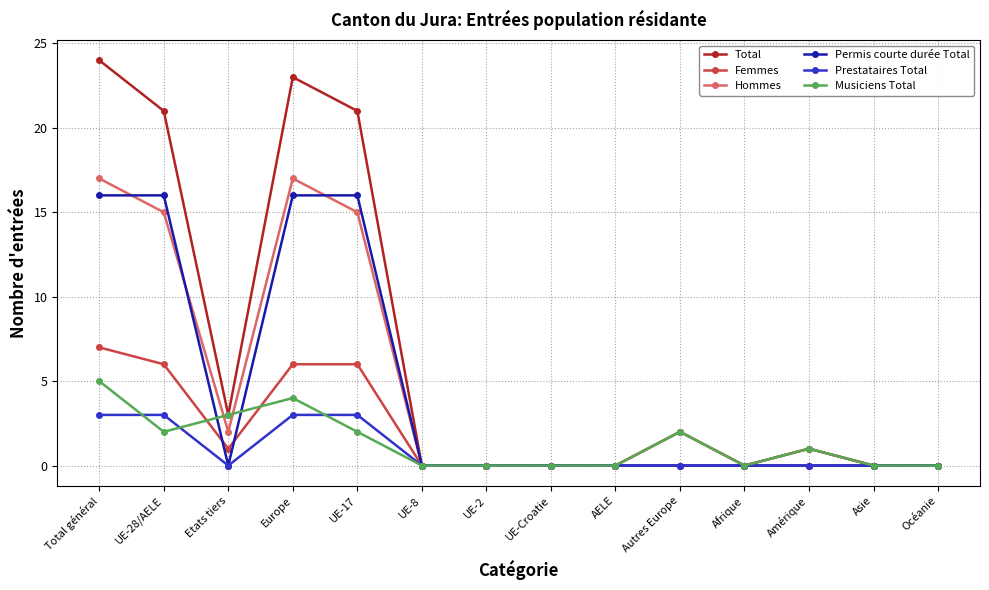

What is the label of the 2nd point from the left?

UE-28/AELE